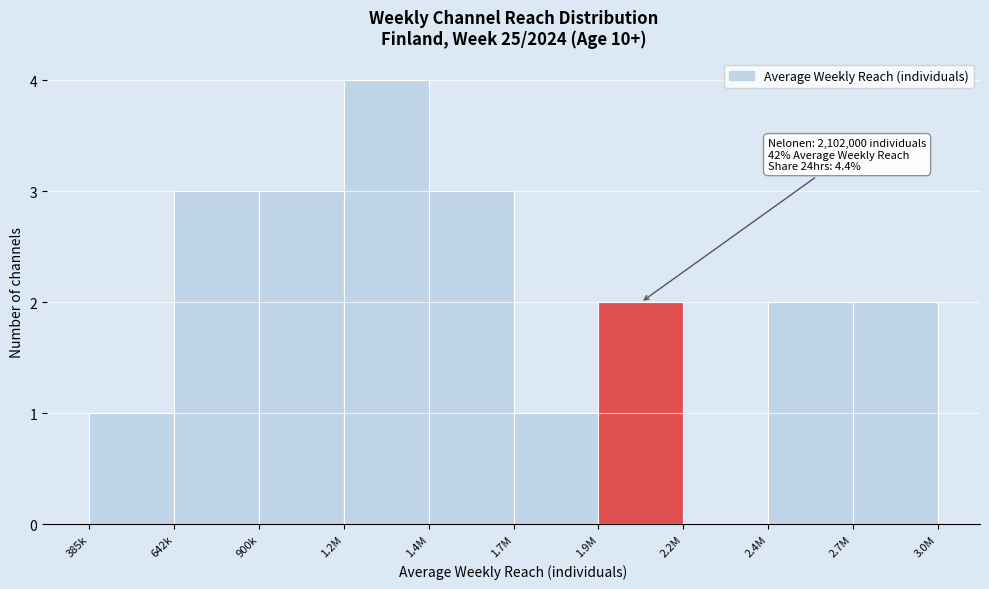

Reading right to left, extract all data points from this chart.

2.7M=2	2.4M=2	2.2M=0	1.9M=2	1.7M=1	1.4M=3	1.2M=4	900k=3	642k=3	385k=1